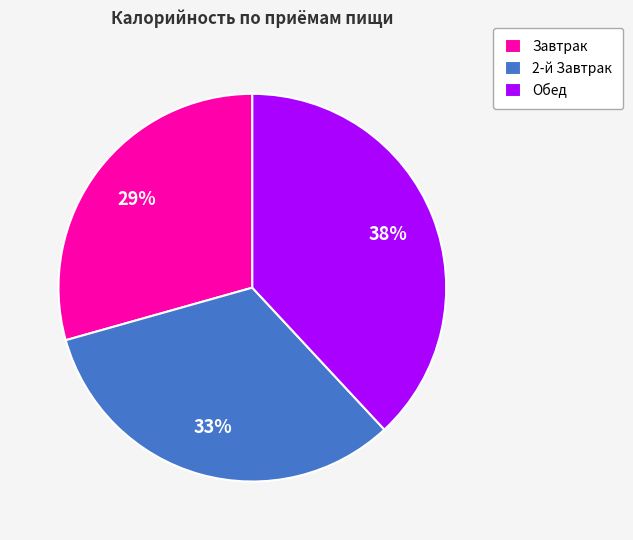

Is it true that Обед is 46% of the pie?

False